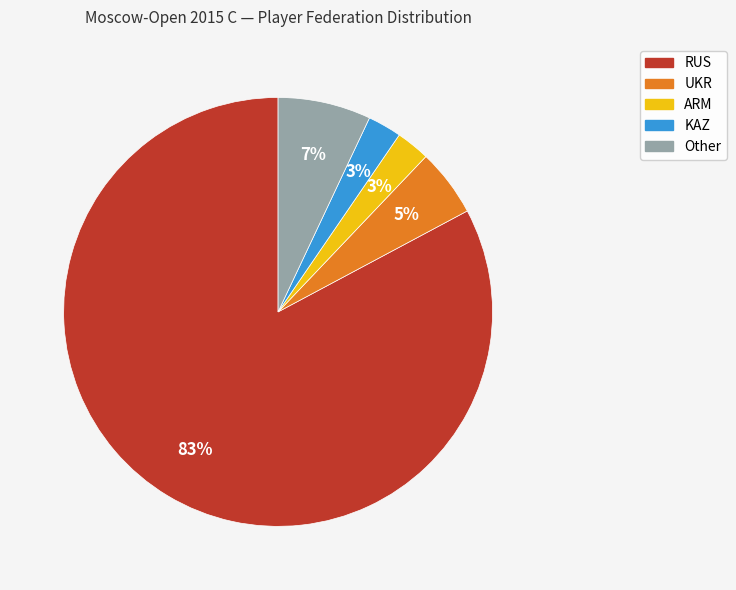

Does RUS account for over 50% of the chart?

Yes